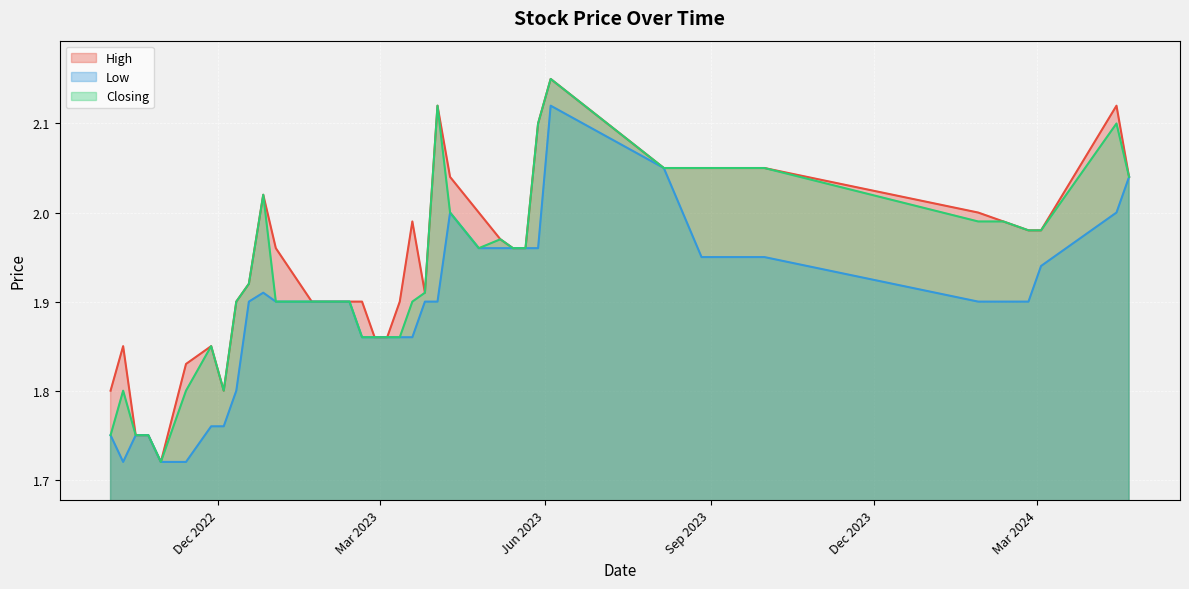

True or false: Low has a value of 2.9 at 35.

False